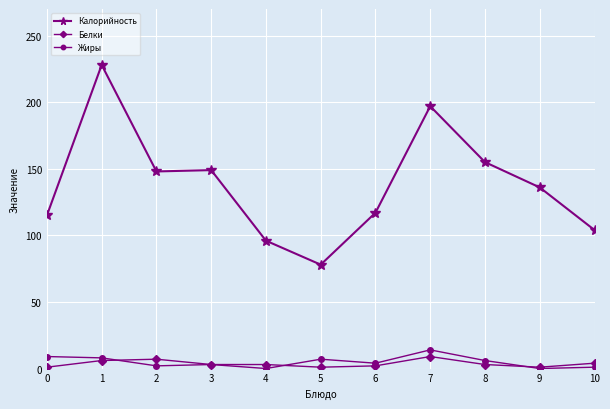

Which series has the largest range (max minus min)?

Калорийность